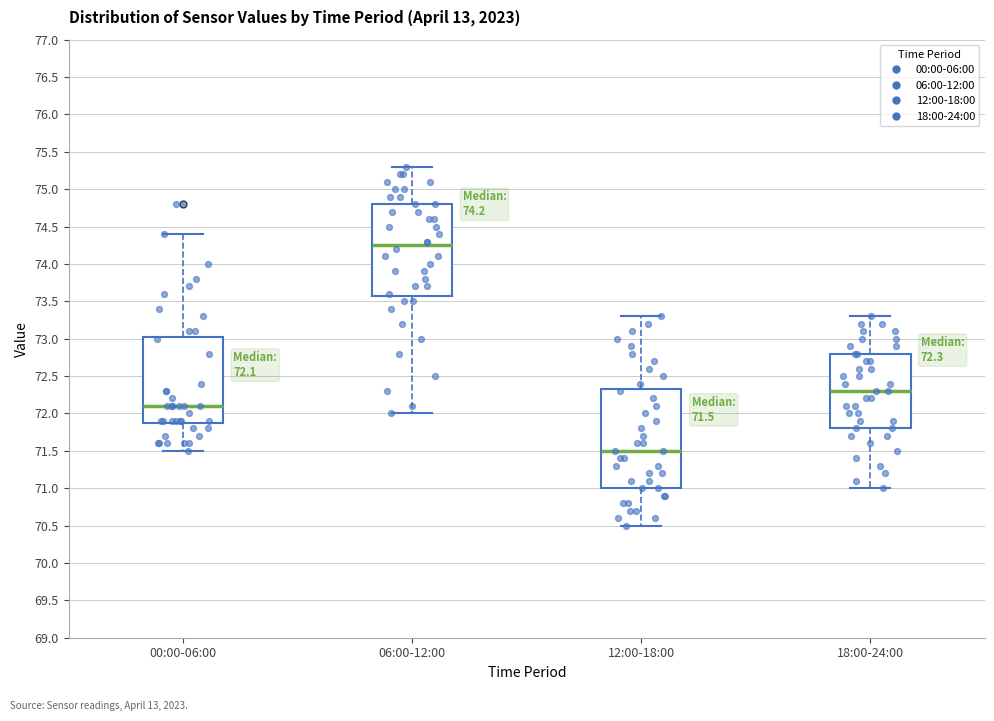

Comparing the boxes themselves (not the whiskers), which one is the tallest?

12:00-18:00